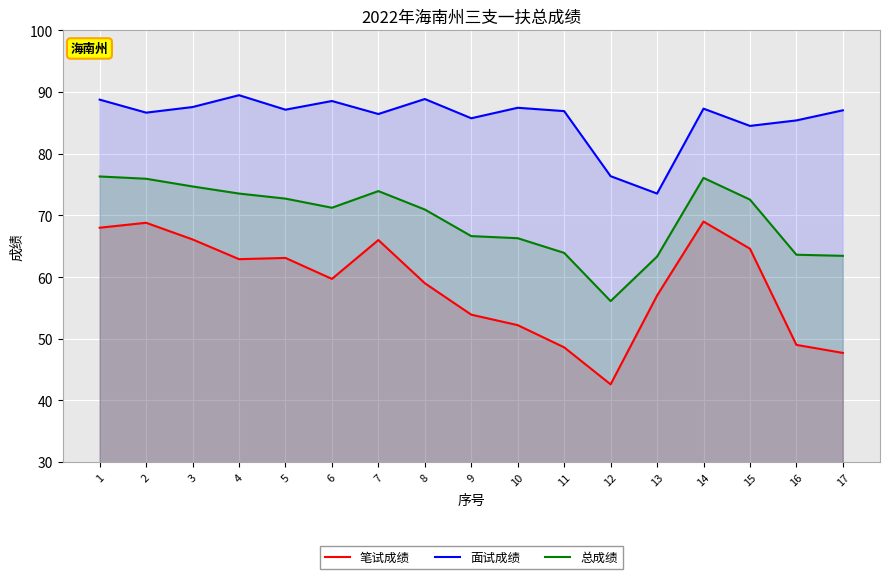

The value of 总成绩 at 14 is 76.1. True or false?

True